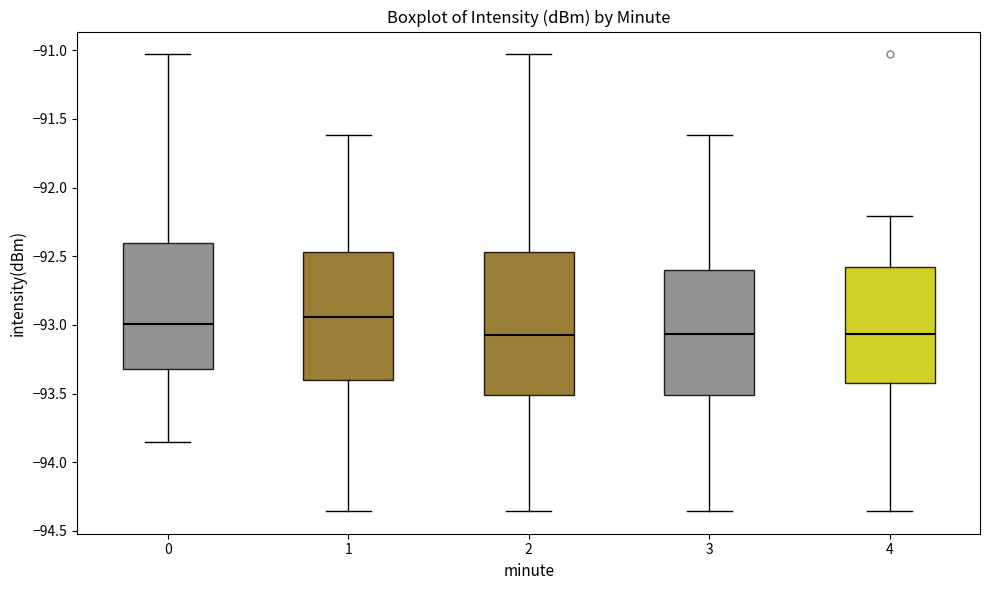

Reading left to right, read every box against the y-axis: the position of its median line, the range the box covers, and the ends of its whiskers. The values are not printed on the chart, so give them approximately, as read against the axis.

0: median -93.00, box -93.30 to -92.40, whiskers -93.85 to -91.05
1: median -92.95, box -93.40 to -92.45, whiskers -94.35 to -91.60
2: median -93.05, box -93.50 to -92.45, whiskers -94.35 to -91.05
3: median -93.05, box -93.50 to -92.60, whiskers -94.35 to -91.60
4: median -93.05, box -93.40 to -92.60, whiskers -94.35 to -92.20